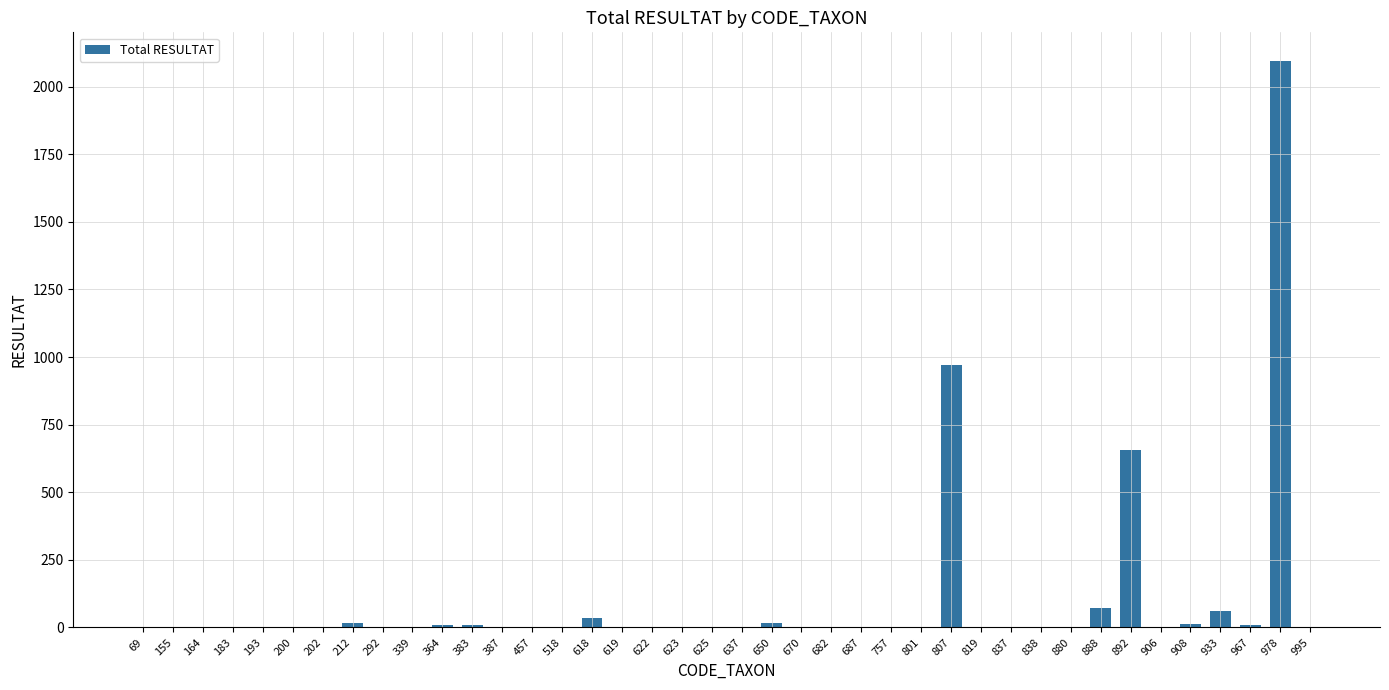

True or false: the data shows 0 at 155.

True